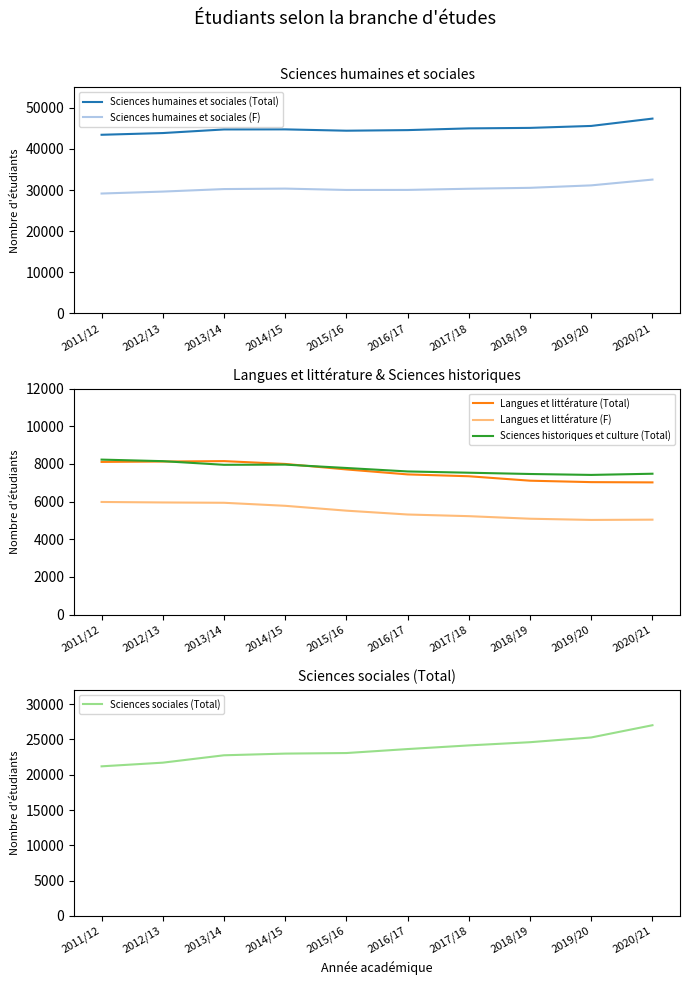

In Sciences humaines et sociales (Total), how many points are lower than both neighbors (excluding endpoints)?

1